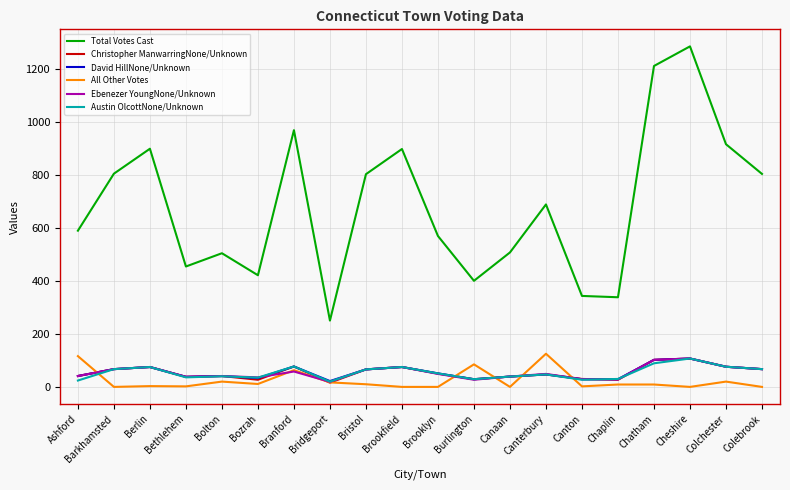

Does the chart display data point markers on the line(s)?

No